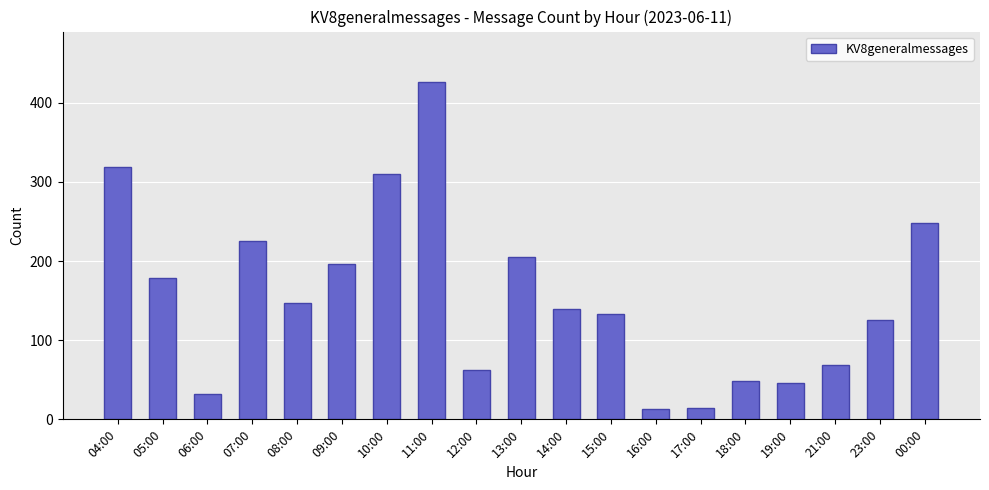

Where does the data first go above 140?

04:00